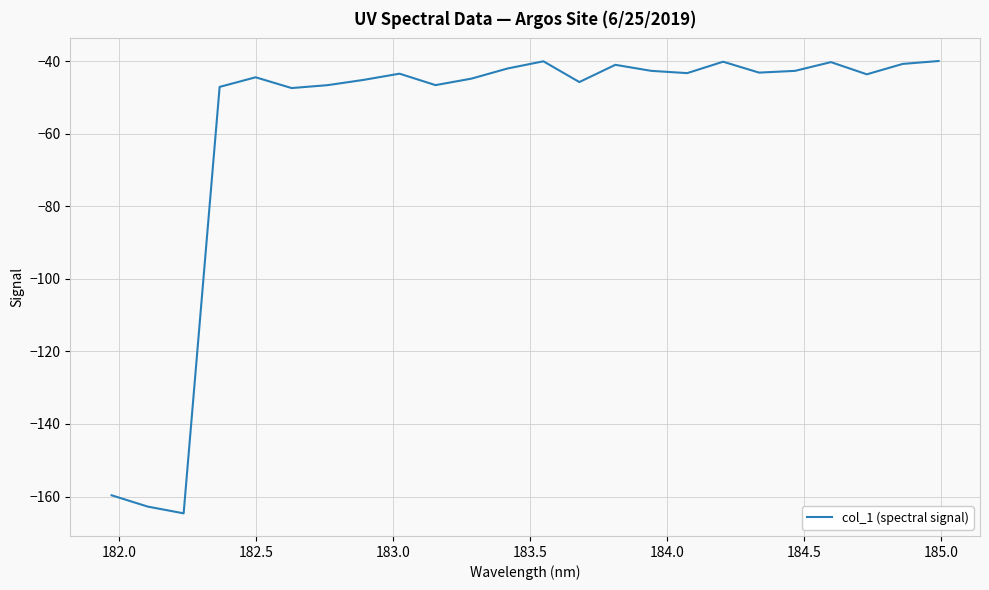

What is the greatest value displayed?

-39.9